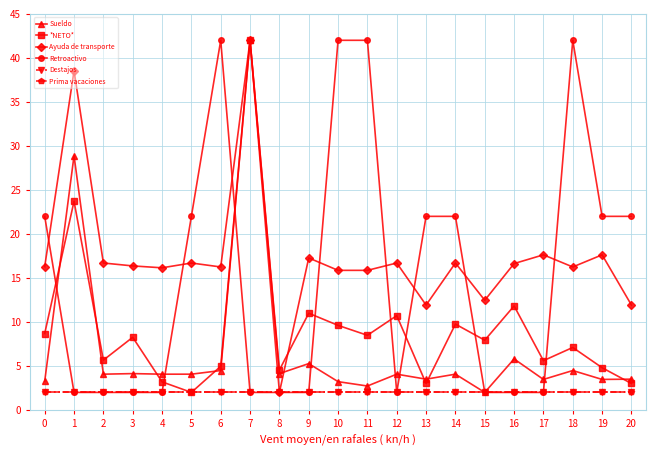

Does the chart have visible grid lines?

Yes